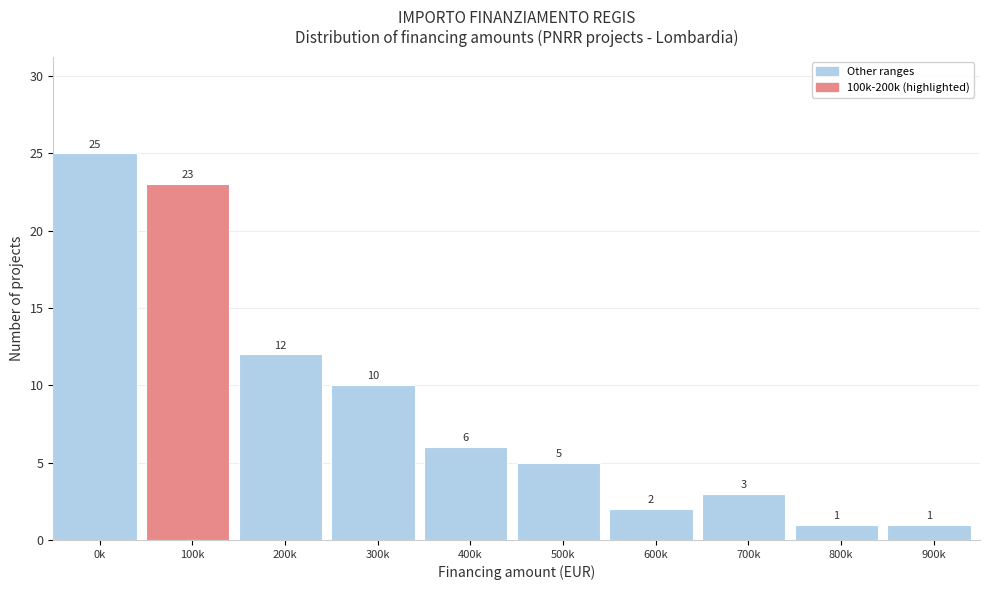

Reading left to right, list all the values displayed in this chart.

0k=25	100k=23	200k=12	300k=10	400k=6	500k=5	600k=2	700k=3	800k=1	900k=1